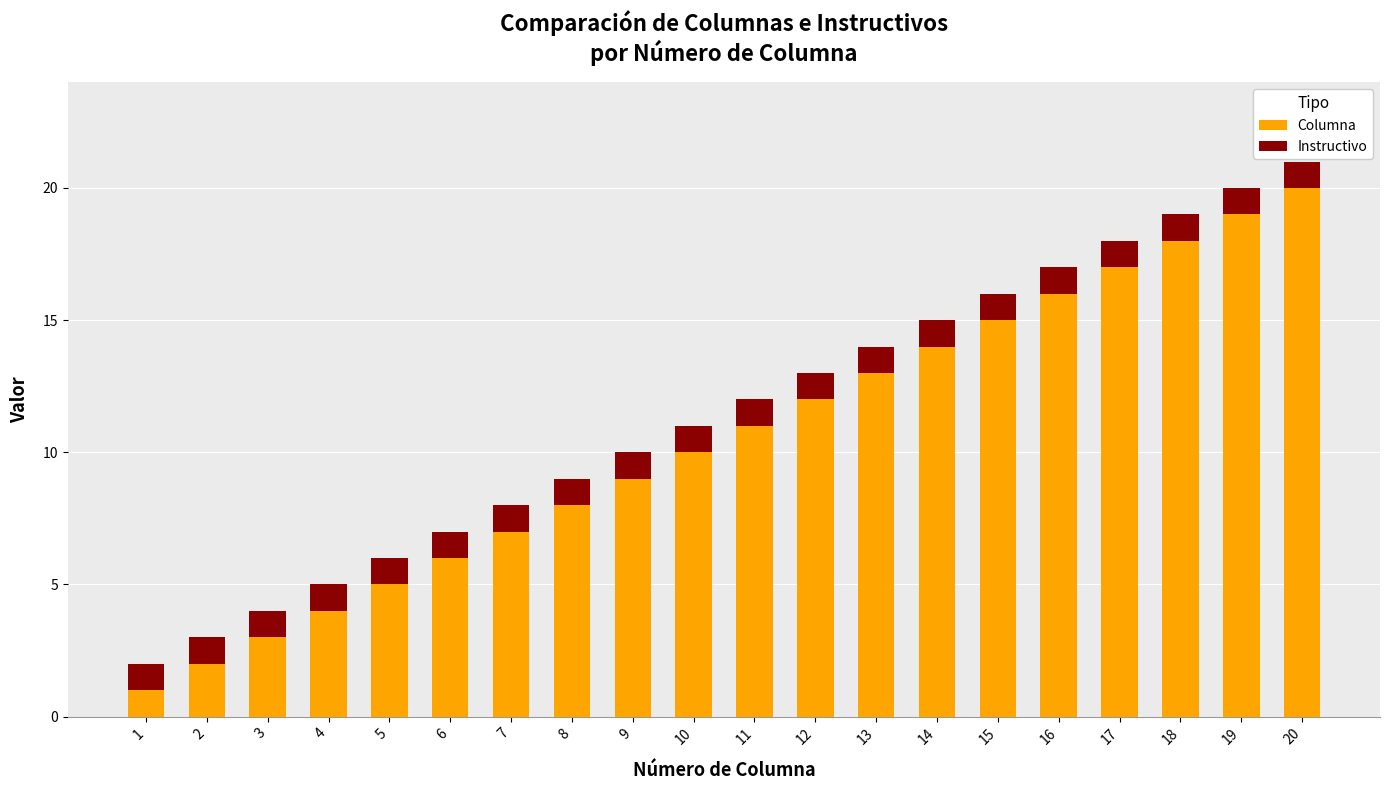

List the labels in order of Columna value, largest first.

20, 19, 18, 17, 16, 15, 14, 13, 12, 11, 10, 9, 8, 7, 6, 5, 4, 3, 2, 1